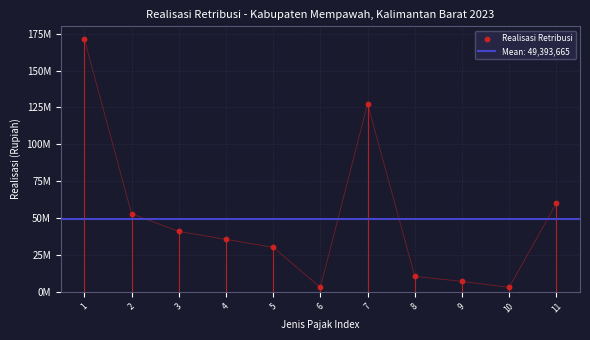

Between 4 and 8, which is larger?

4